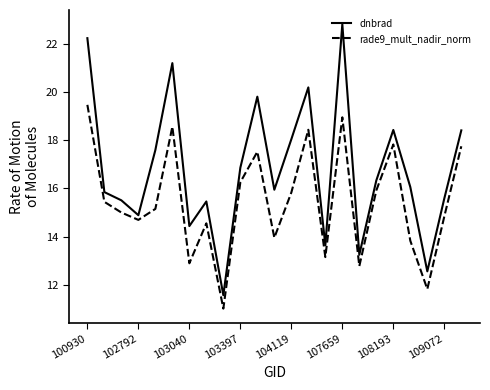

Which series has the largest total across all categories?

dnbrad